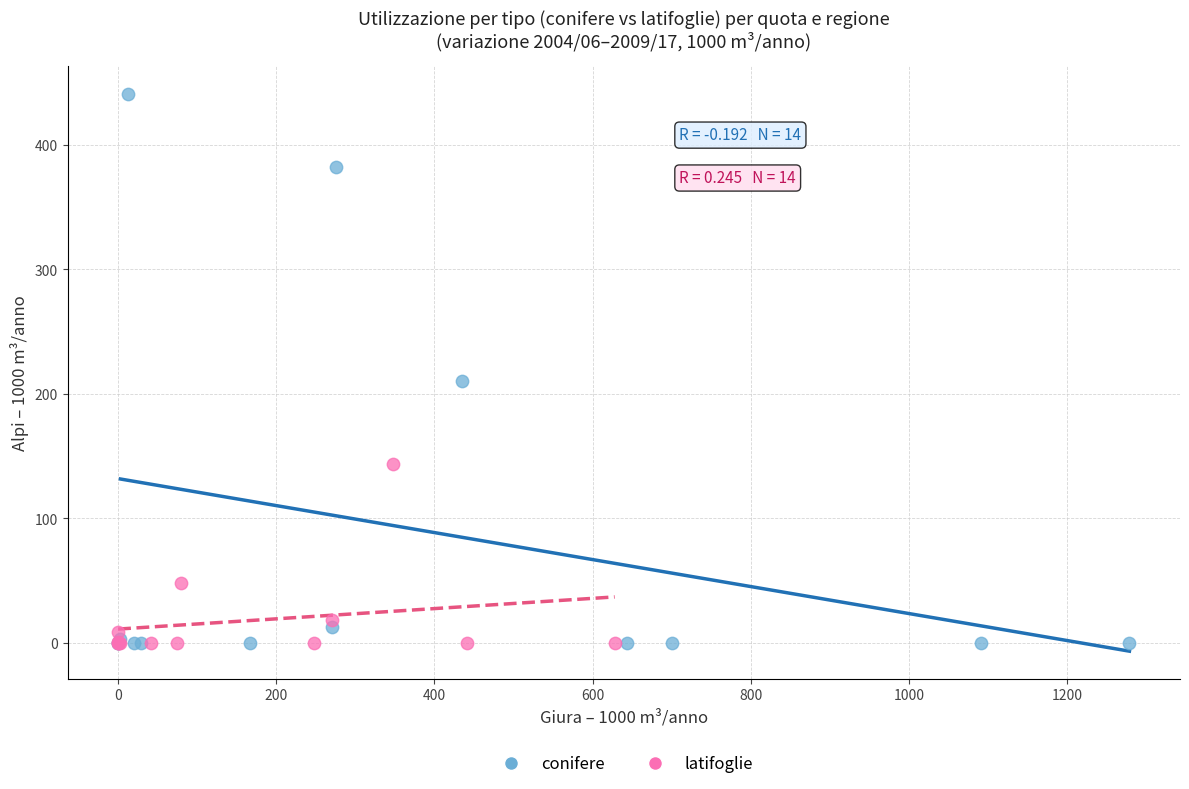

Which series has the largest Y range (max minus min)?

conifere